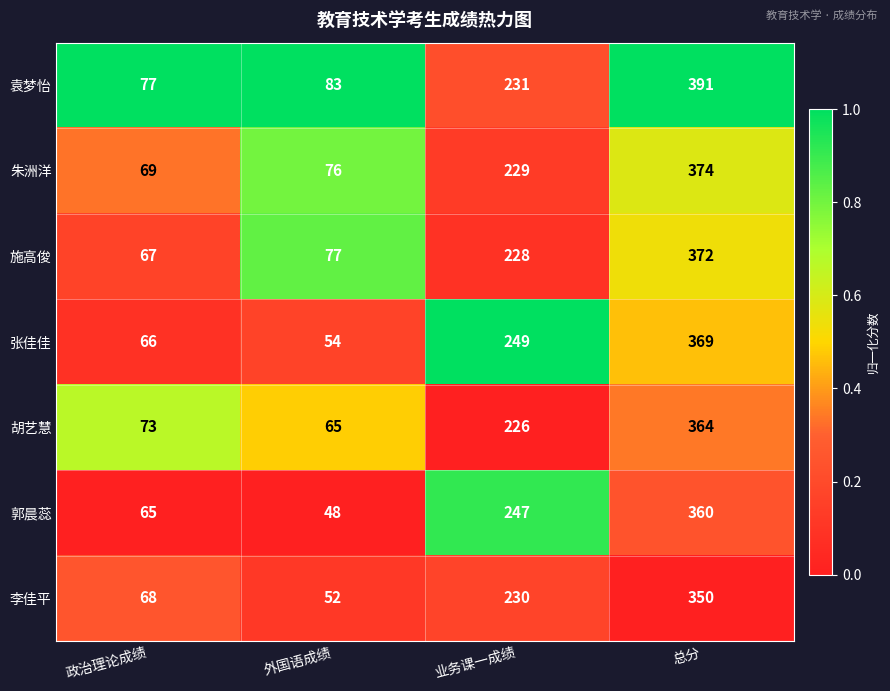

What is the lowest value of the 胡艺慧 series?

65